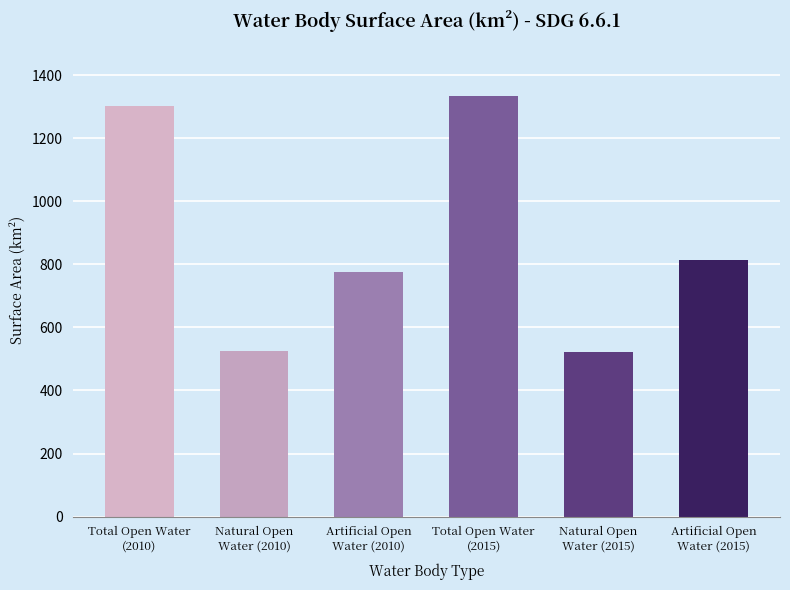

What is the label of the 2nd bar from the left?

Natural Open
Water (2010)